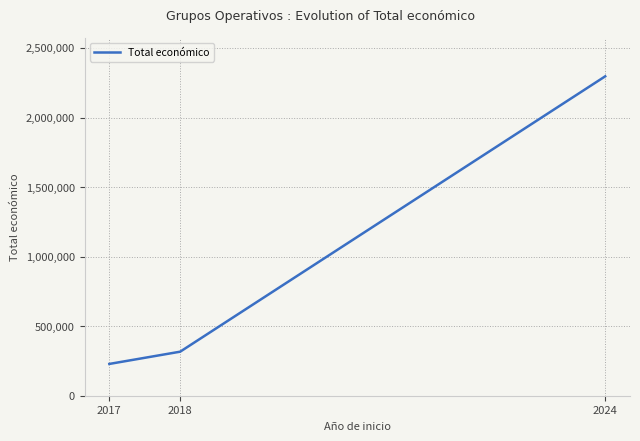

Which category has the lowest value across all series?

2017